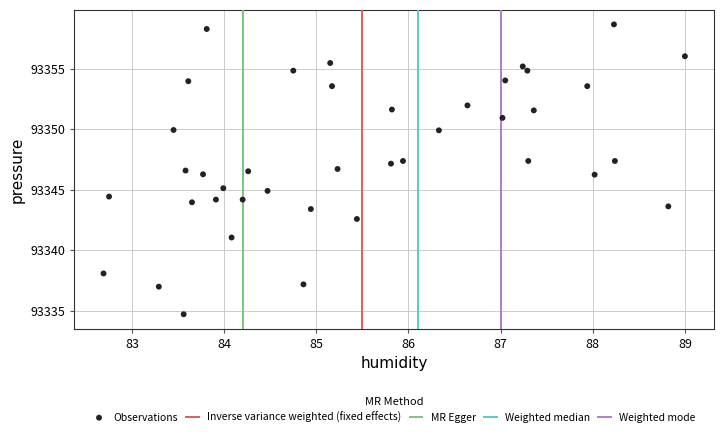

What is the range of X values (max minus min)?

6.3